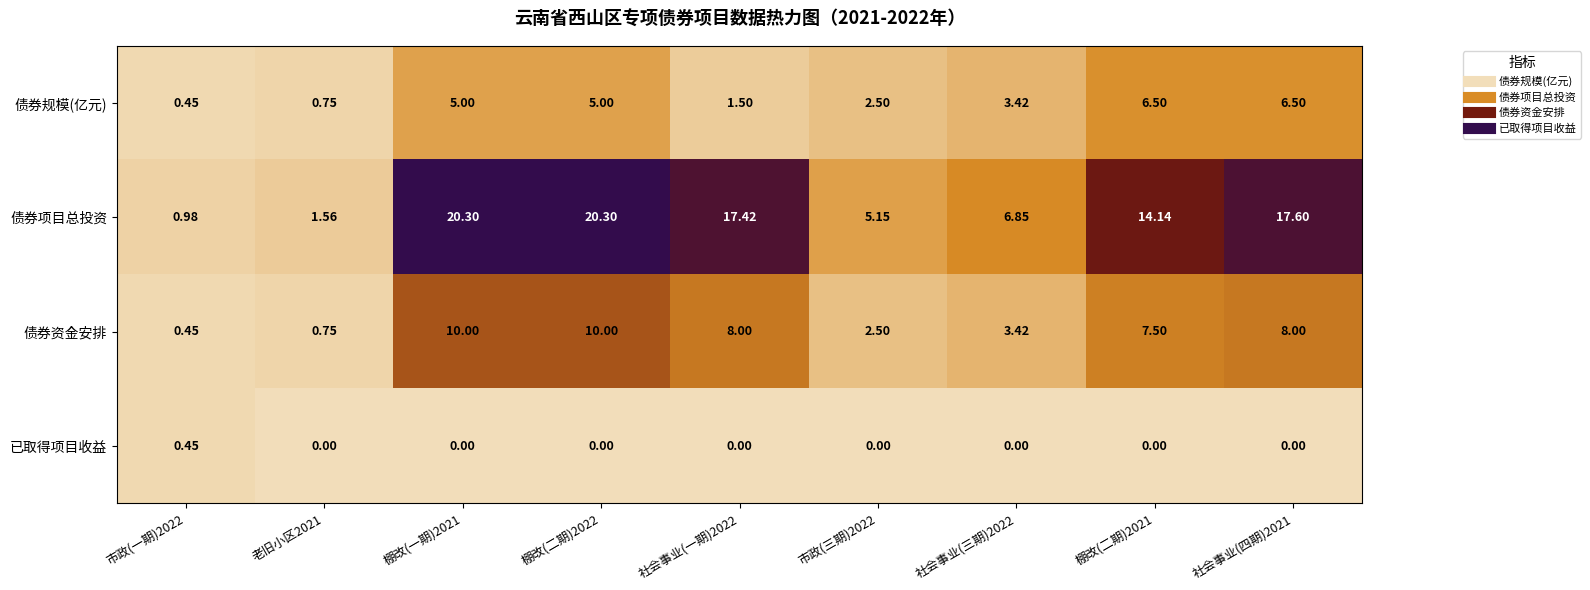

Is the value of 债券项目总投资 at 棚改(一期)2021 greater than the value of 已取得项目收益 at 社会事业(一期)2022?

Yes